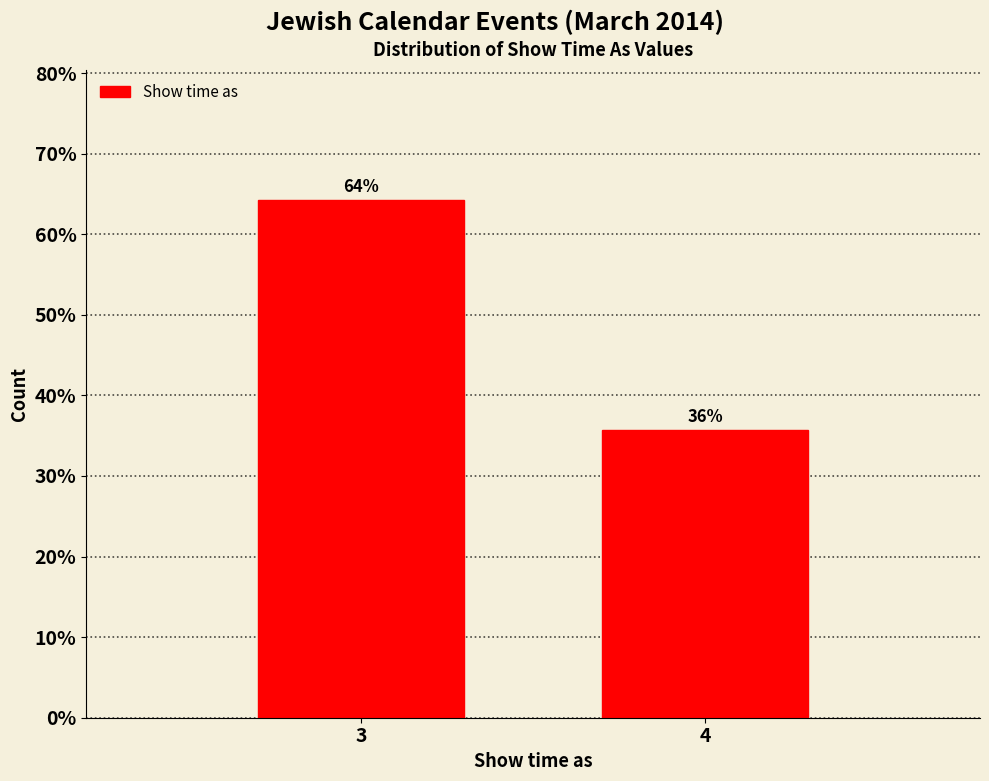

What is the value of the 2nd bar from the left?

35.7